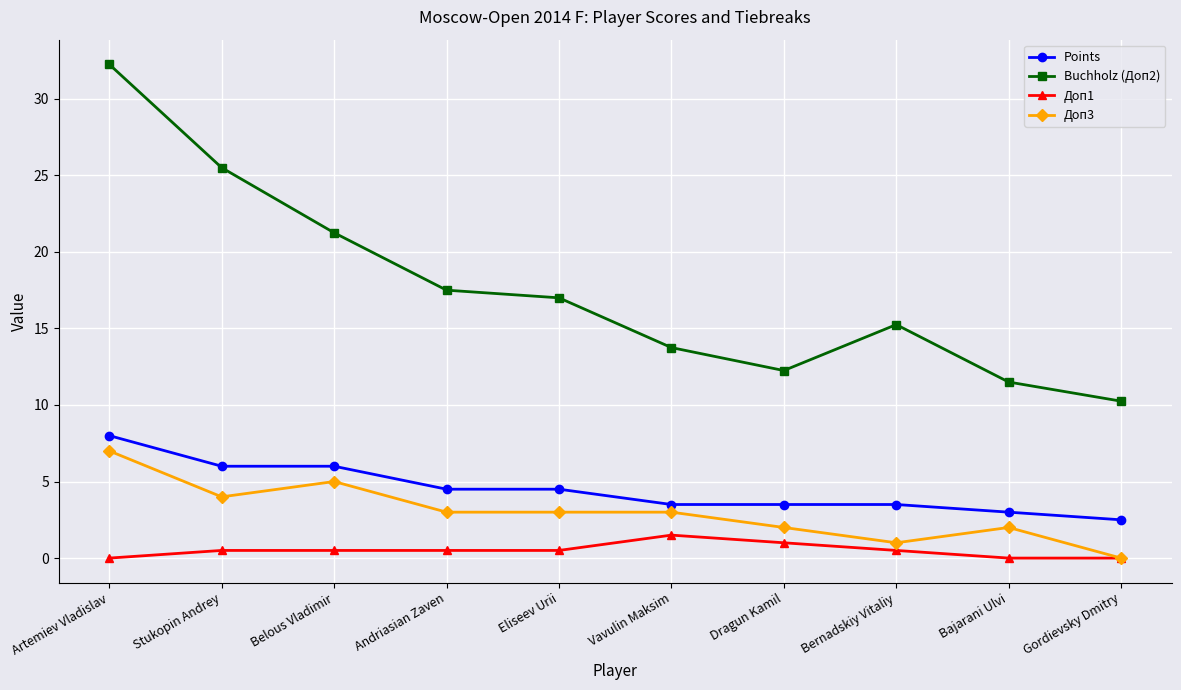

How many values in the Buchholz (Доп2) series are below 17?

5